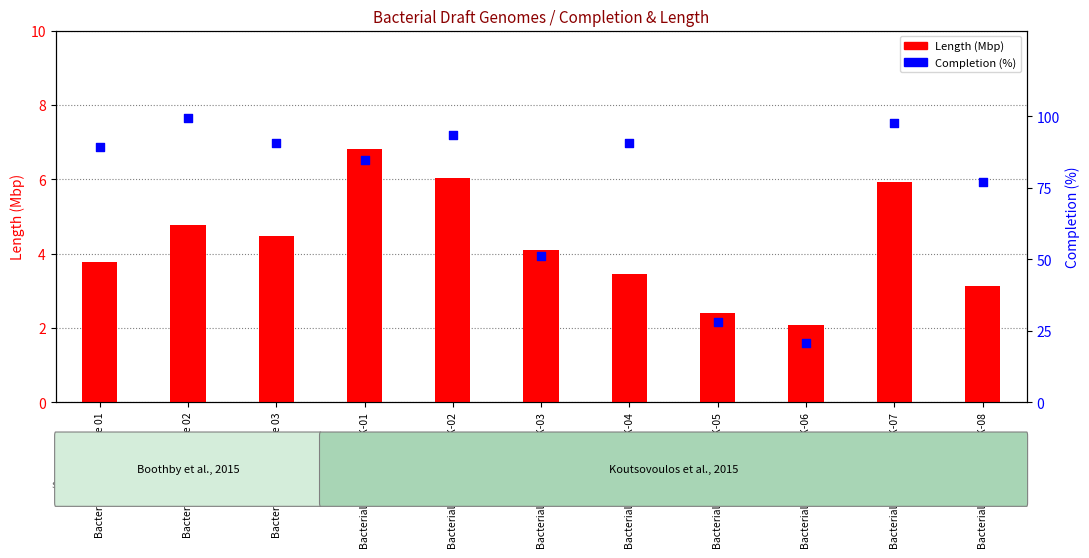

Which series reaches the minimum Y coordinate?

Length (Mbp)